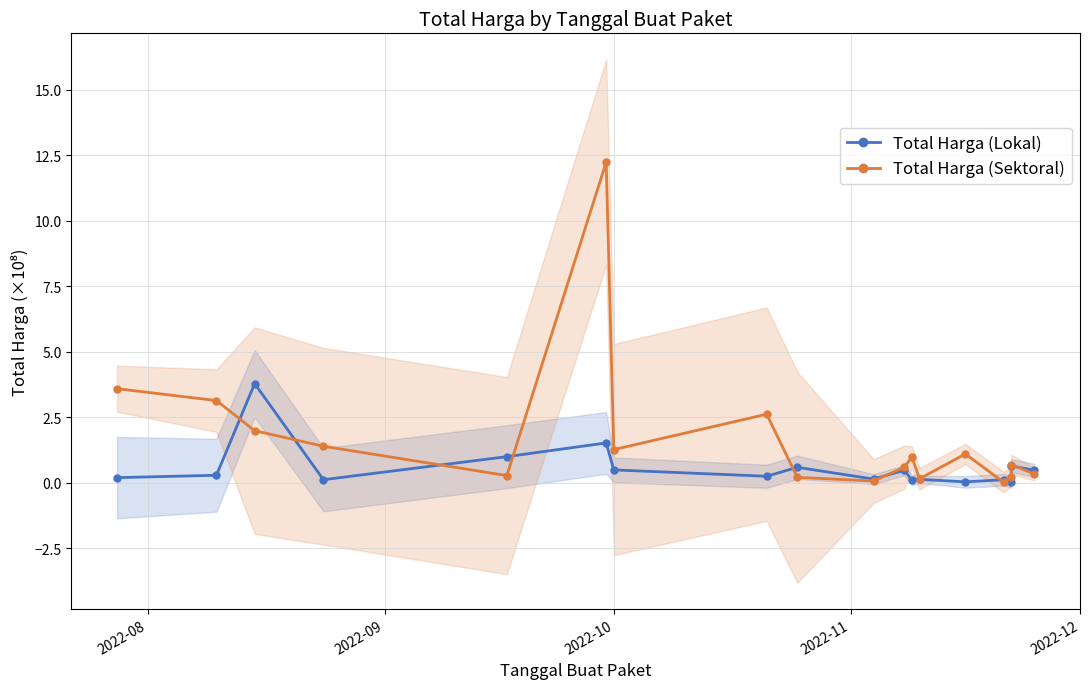

What is the difference between the second highest and minimum values in the Total Harga (Lokal) series?

1.5